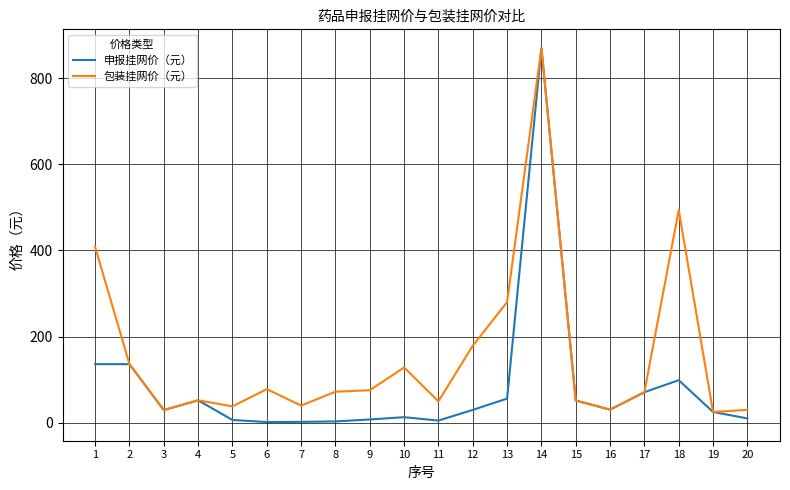

Which series has the largest total across all categories?

包装挂网价（元）